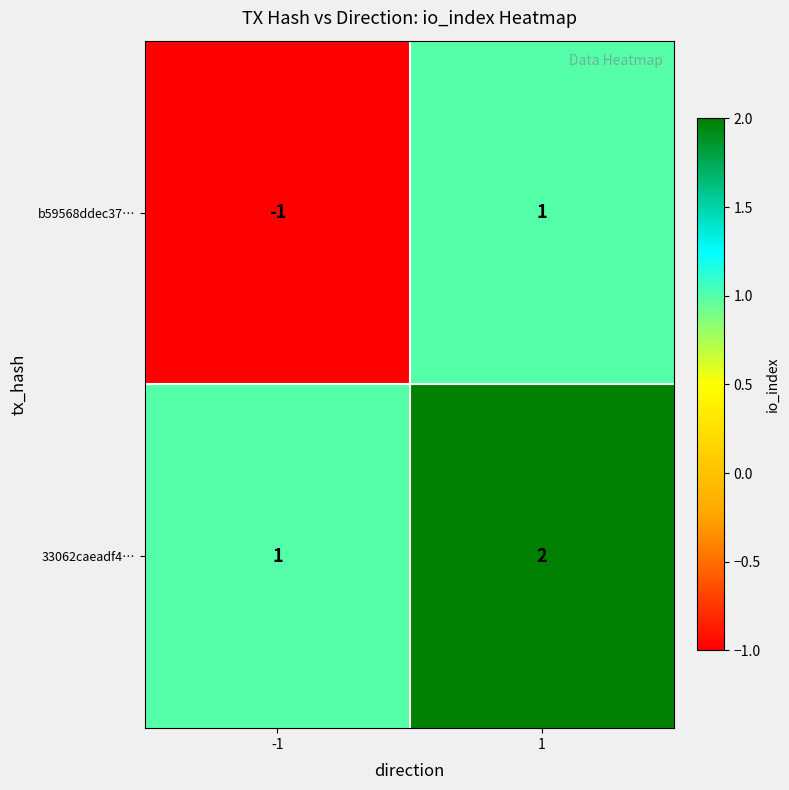

Reading left to right, extract all data points from this chart.

b59568ddec37…: -1	1
33062caeadf4…: 1	2